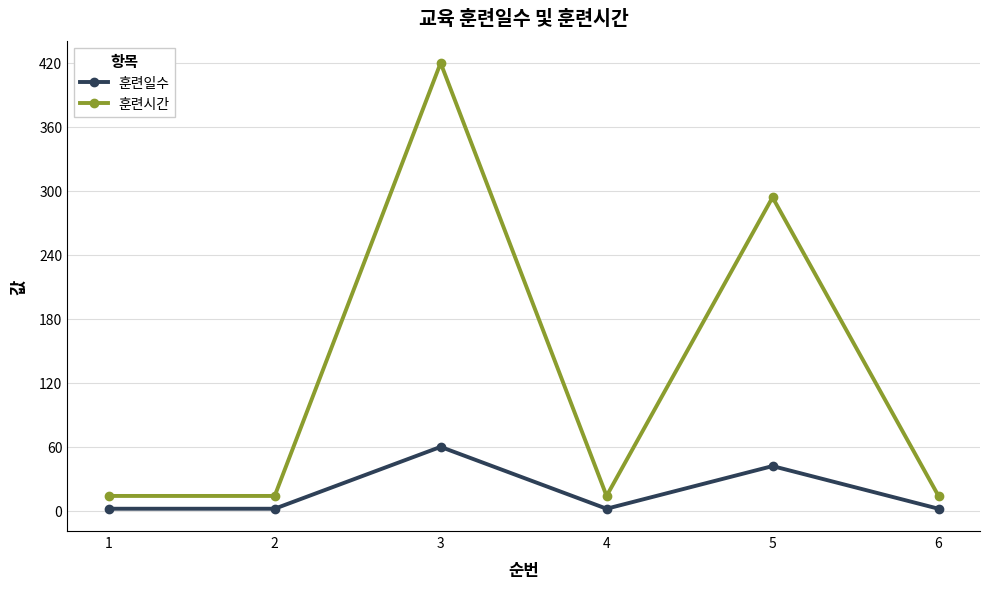

Rank the series by their maximum value, from lowest to highest.

훈련일수, 훈련시간